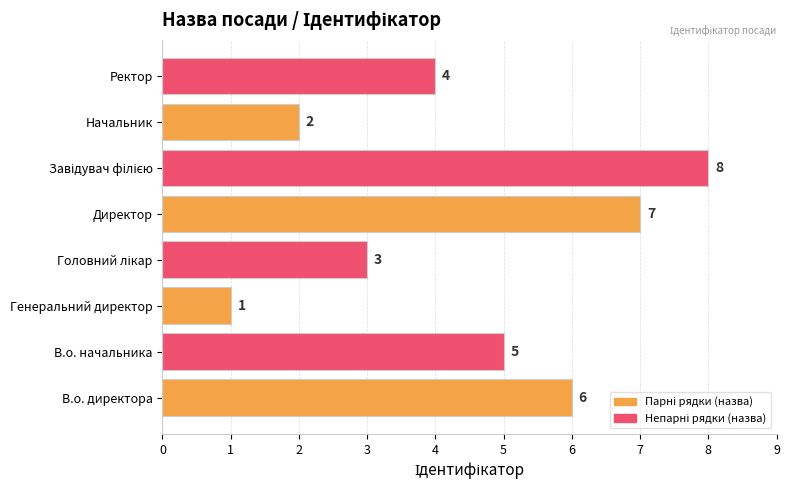

Reading top to bottom, list all the values displayed in this chart.

4	2	8	7	3	1	5	6